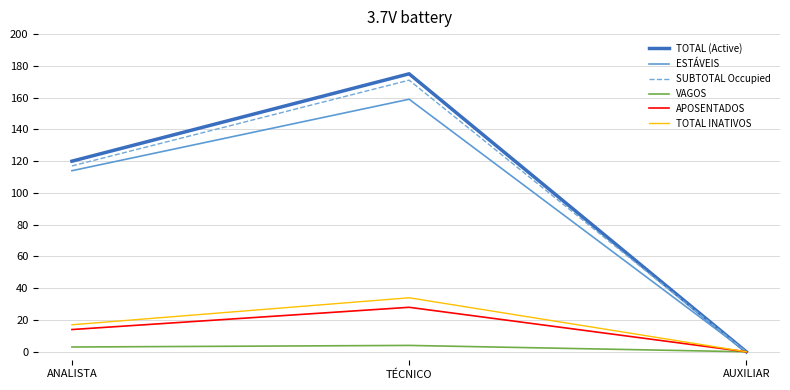

How many series are shown in this chart?

6